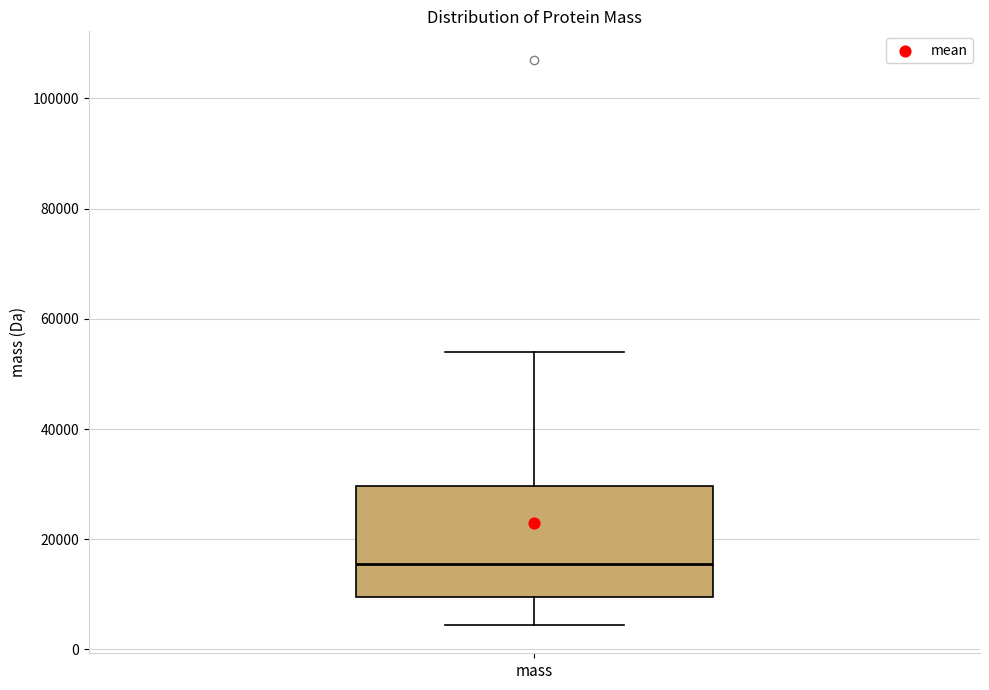

Transcribe this box plot: give where the median line is, the range the box spans, and where the two whiskers end, as read against the y-axis. The values are not printed on the chart, so give them approximately, as read against the axis.

median 16000, box 10000 to 30000, whiskers 4000 to 54000